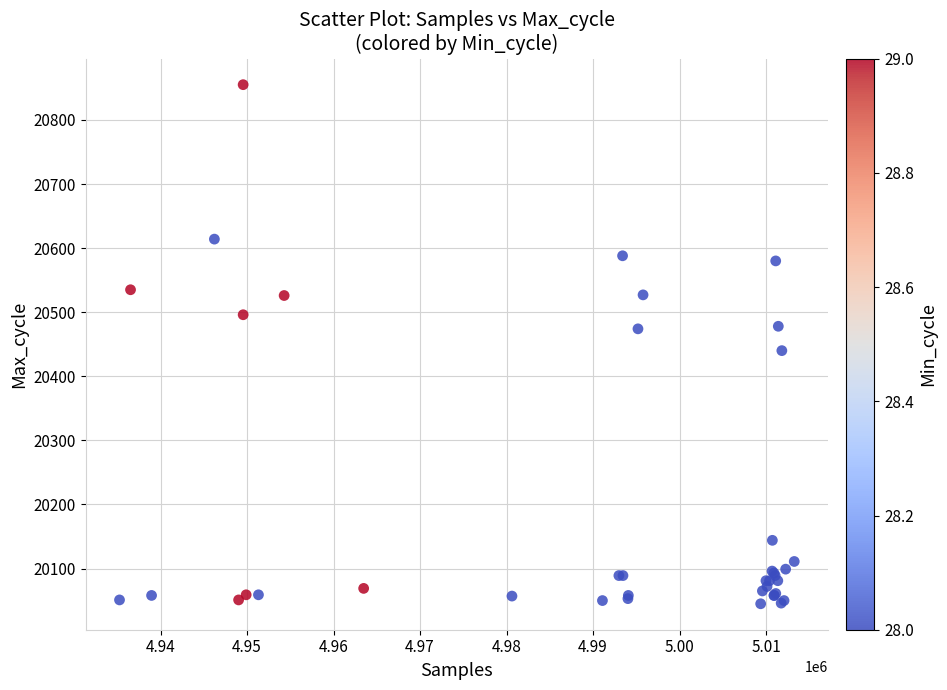

What Y value in the scatter plot is closest to 20450?

20440